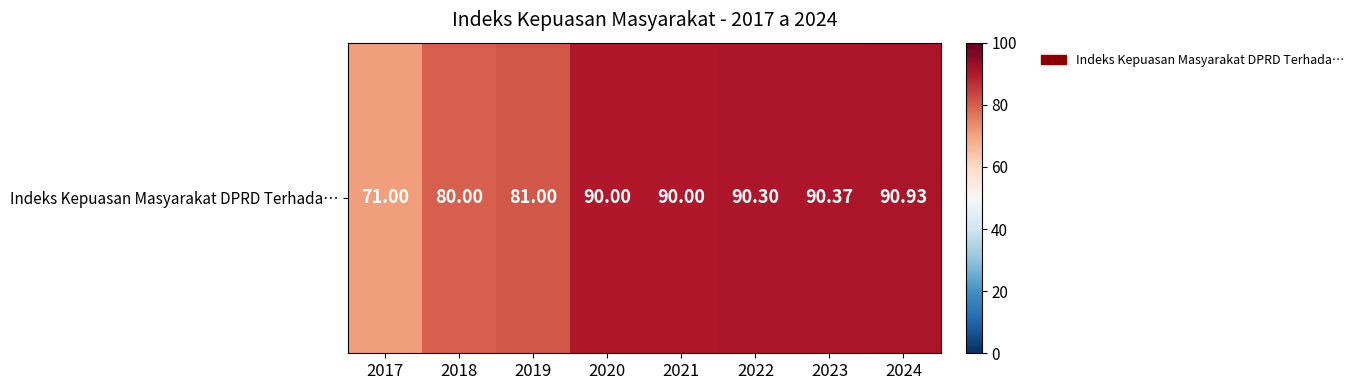

List the labels in order of value, smallest first.

2017, 2018, 2019, 2020, 2021, 2022, 2023, 2024